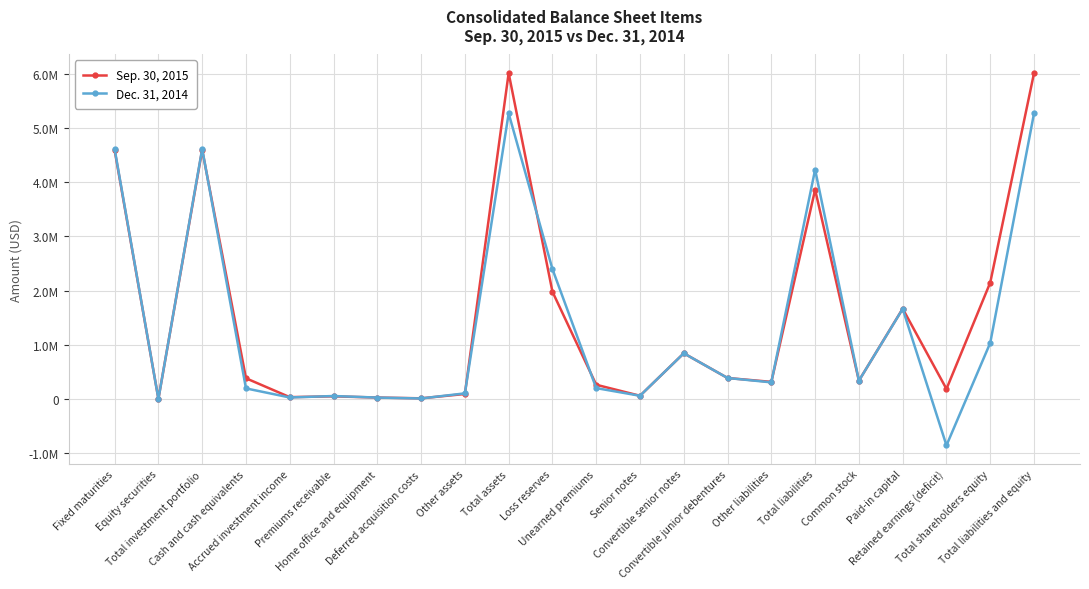

At which category does Dec. 31, 2014 reach its first local valley?

Equity securities